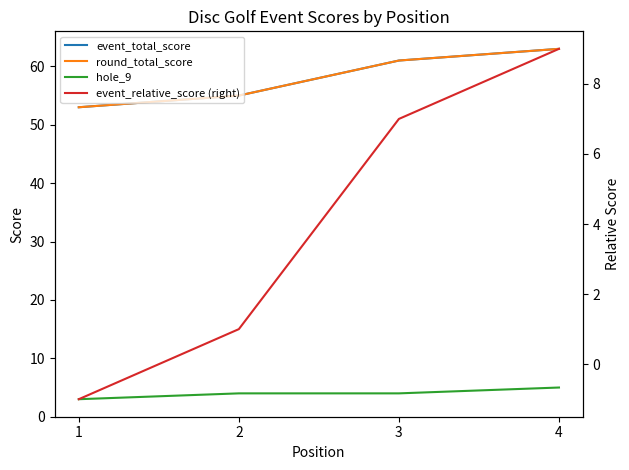

Reading right to left, transcribe all the data shown in this chart.

event_total_score: 63	61	55	53
round_total_score: 63	61	55	53
hole_9: 5	4	4	3
event_relative_score (right): 9	7	1	-1